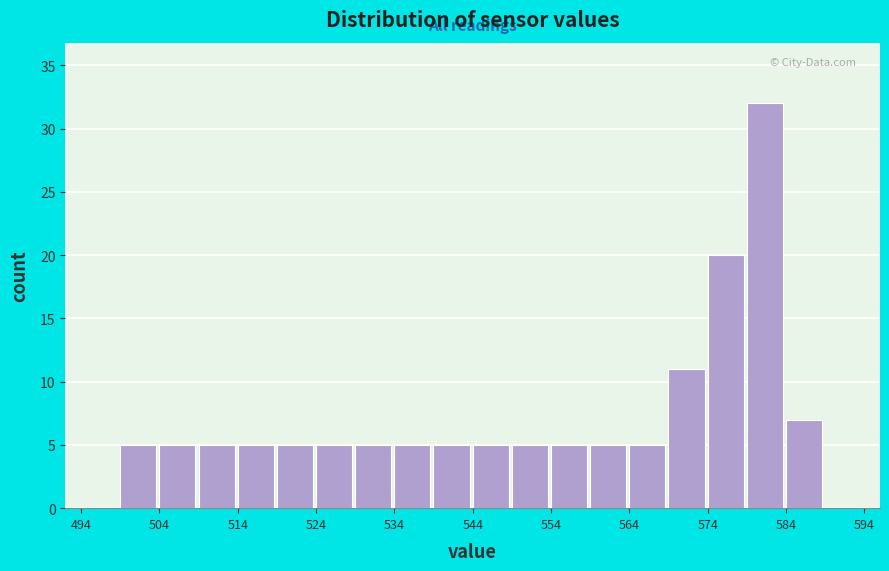

Over which range of the x-axis is the bar tallest?

579 to 584